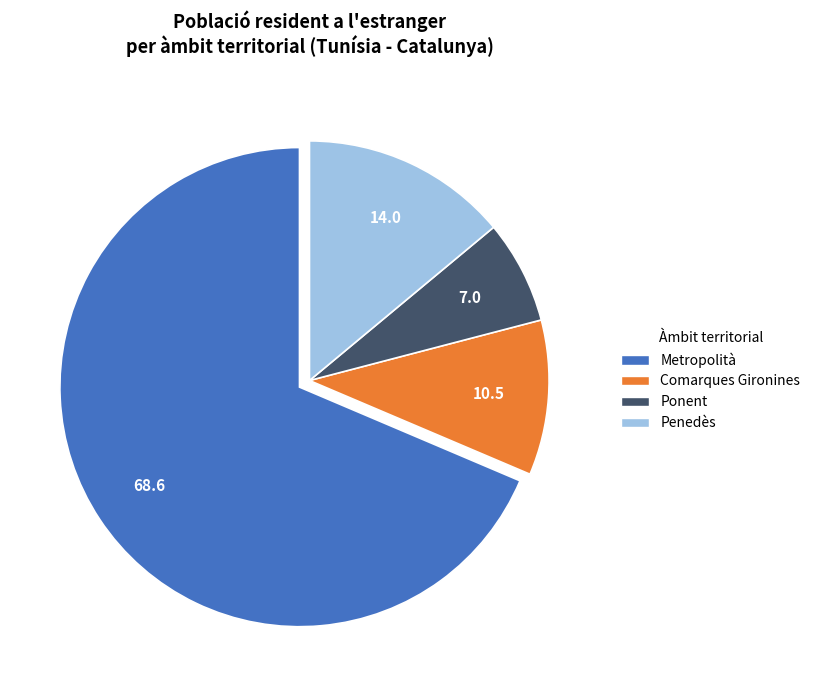

Is there a majority slice in this chart?

Yes